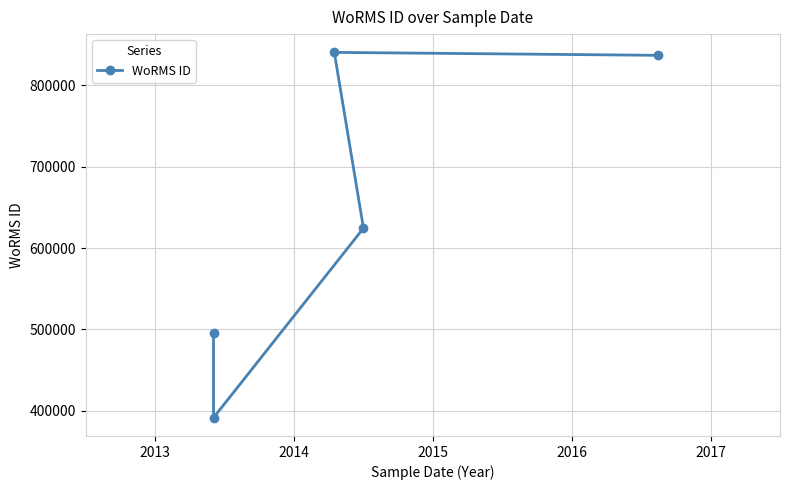

The chart shows a value of 391509 at 2013. True or false?

True